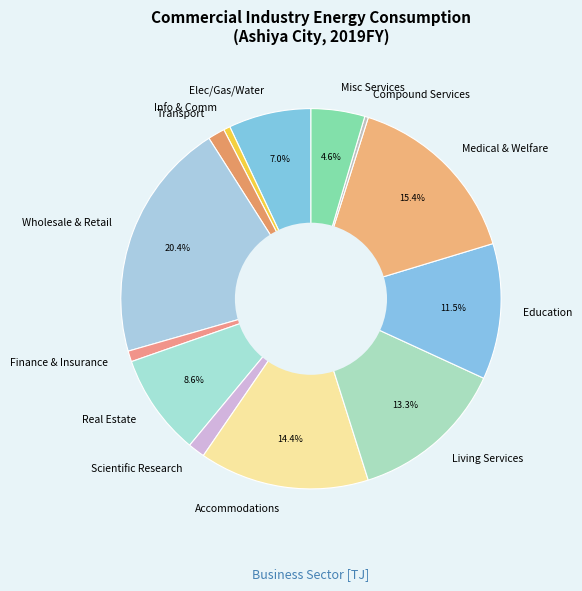

Which category has the biggest portion of the pie?

Wholesale & Retail